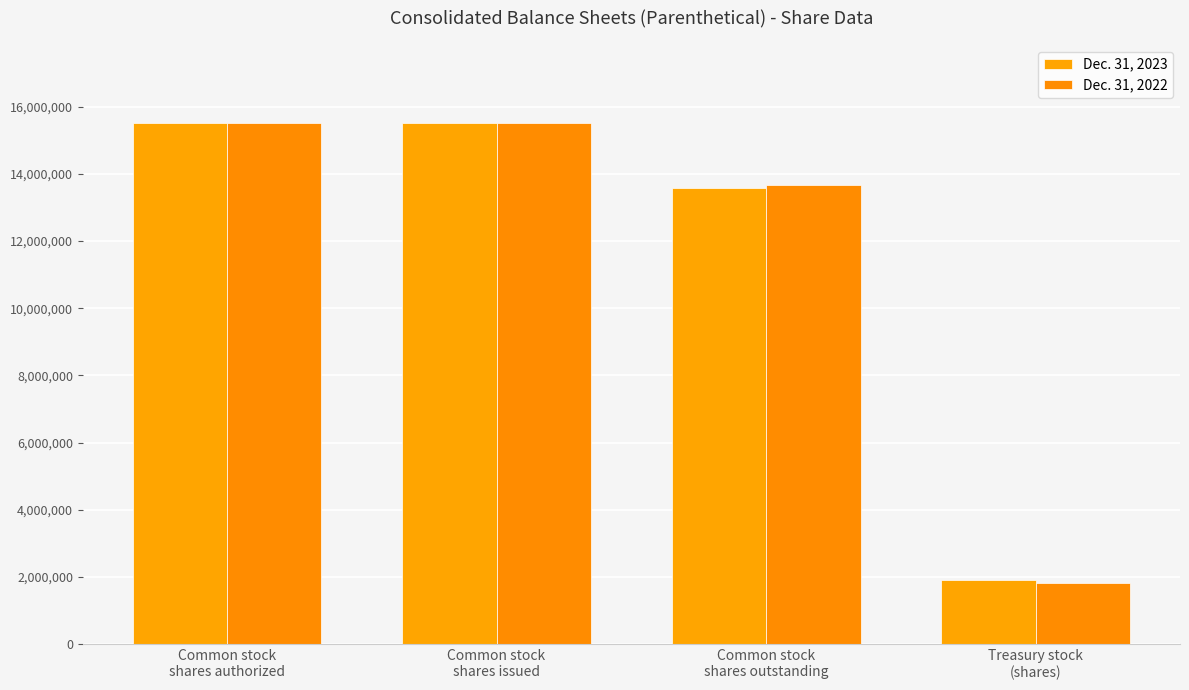

What is the maximum value for Dec. 31, 2023?

15505772